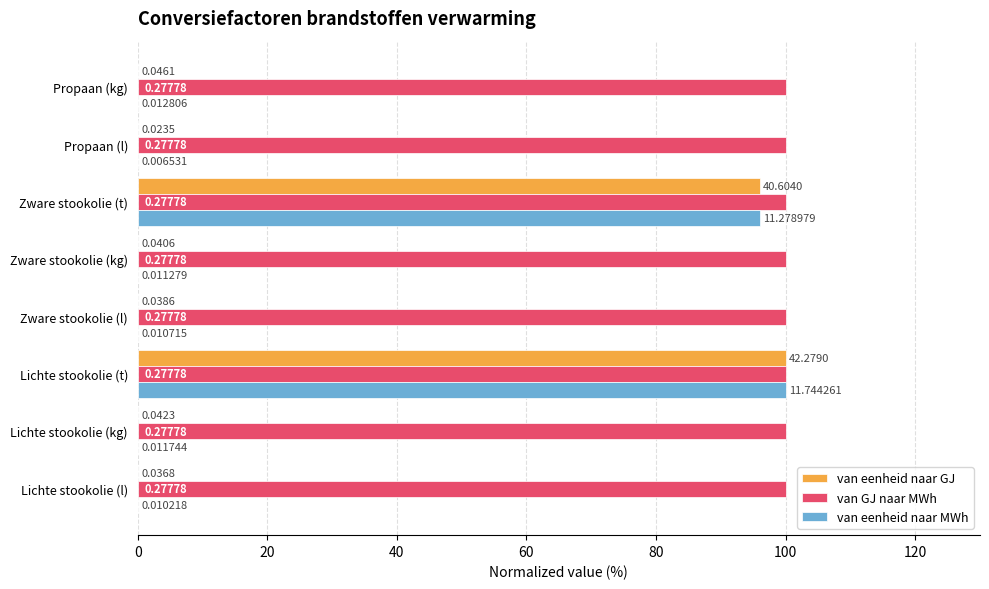

At which category is the sum across all series the highest?

Lichte stookolie (t)